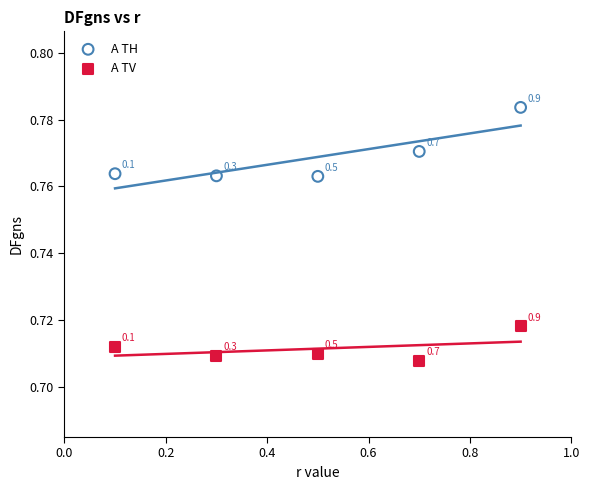

Across all data points, what is the average X value?

0.5